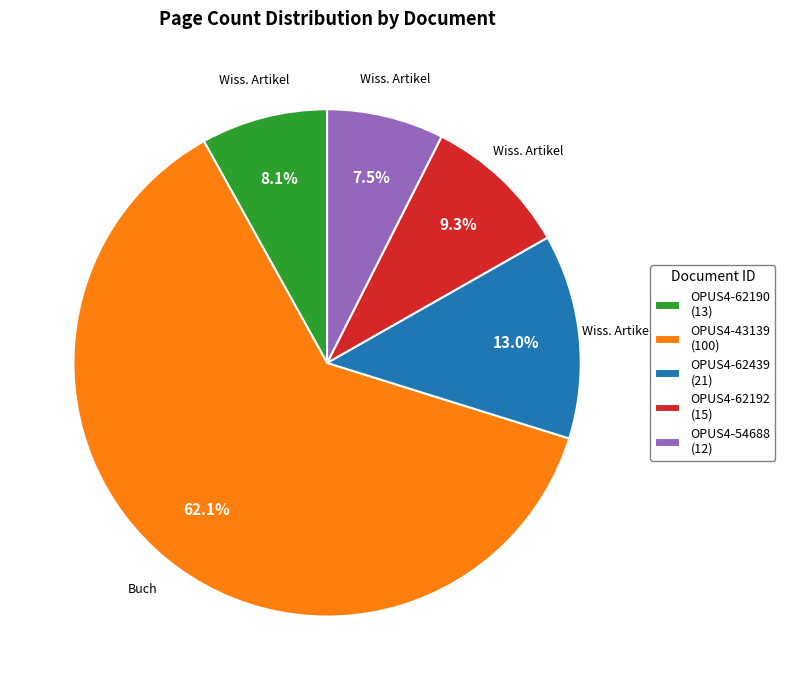

Count the number of slices in the pie.

5